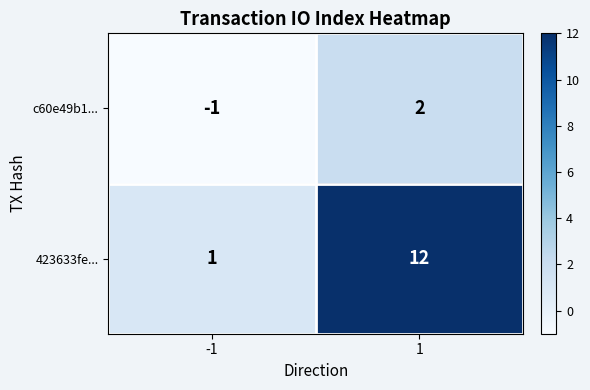

Rank the series by their average value, from lowest to highest.

c60e49b1..., 423633fe...